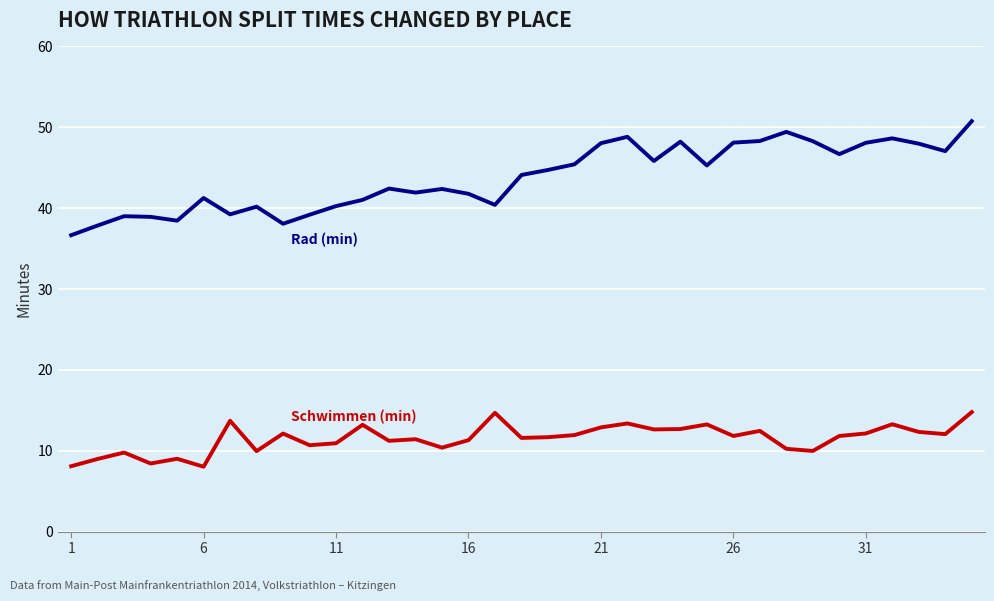

What is the smallest value displayed?

8.0